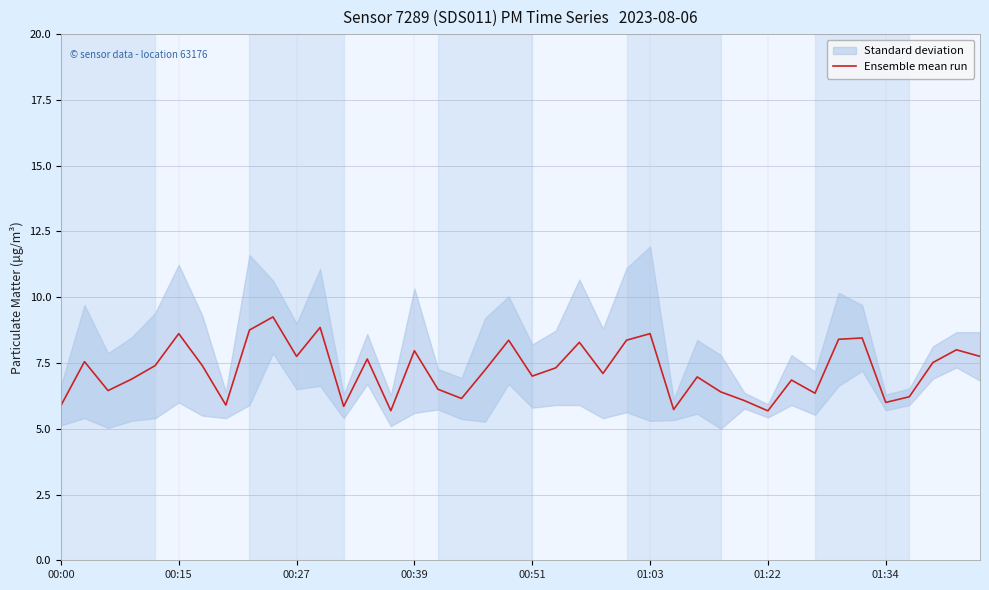

Between 29 and 19, which is larger?

19